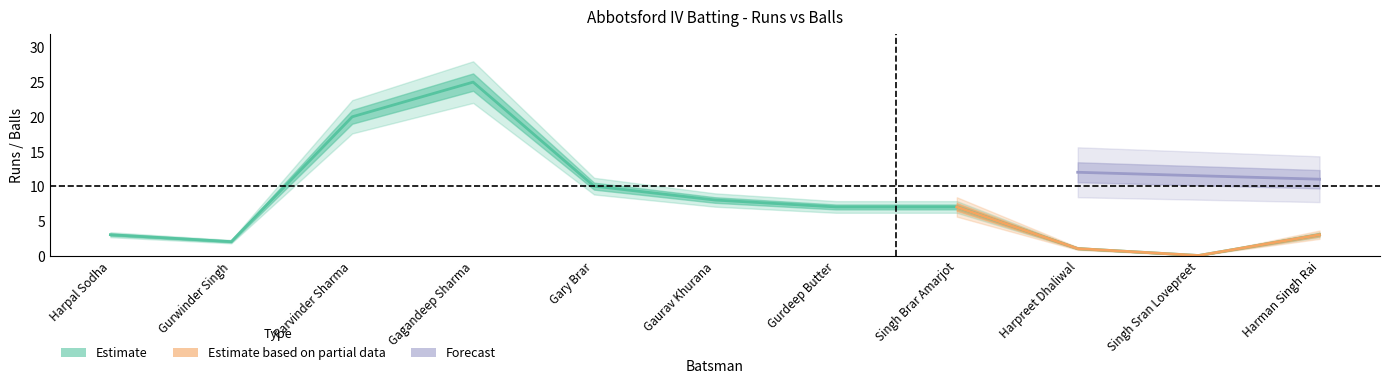

Count the number of categories in the chart.

11